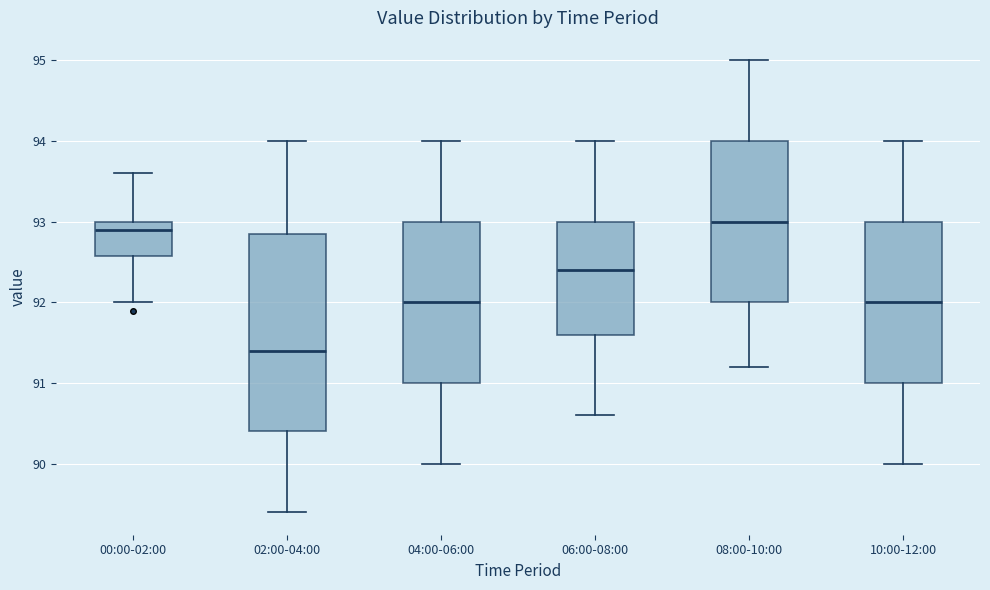

Reading left to right, transcribe this box plot: for each box, give where its median line is, the range the box spans, and where its two whiskers end, as read against the y-axis. The values are not printed on the chart, so give them approximately, as read against the axis.

00:00-02:00: median 92.9, box 92.6 to 93.0, whiskers 92.0 to 93.6
02:00-04:00: median 91.4, box 90.4 to 92.9, whiskers 89.4 to 94.0
04:00-06:00: median 92.0, box 91.0 to 93.0, whiskers 90.0 to 94.0
06:00-08:00: median 92.4, box 91.6 to 93.0, whiskers 90.6 to 94.0
08:00-10:00: median 93.0, box 92.0 to 94.0, whiskers 91.2 to 95.0
10:00-12:00: median 92.0, box 91.0 to 93.0, whiskers 90.0 to 94.0